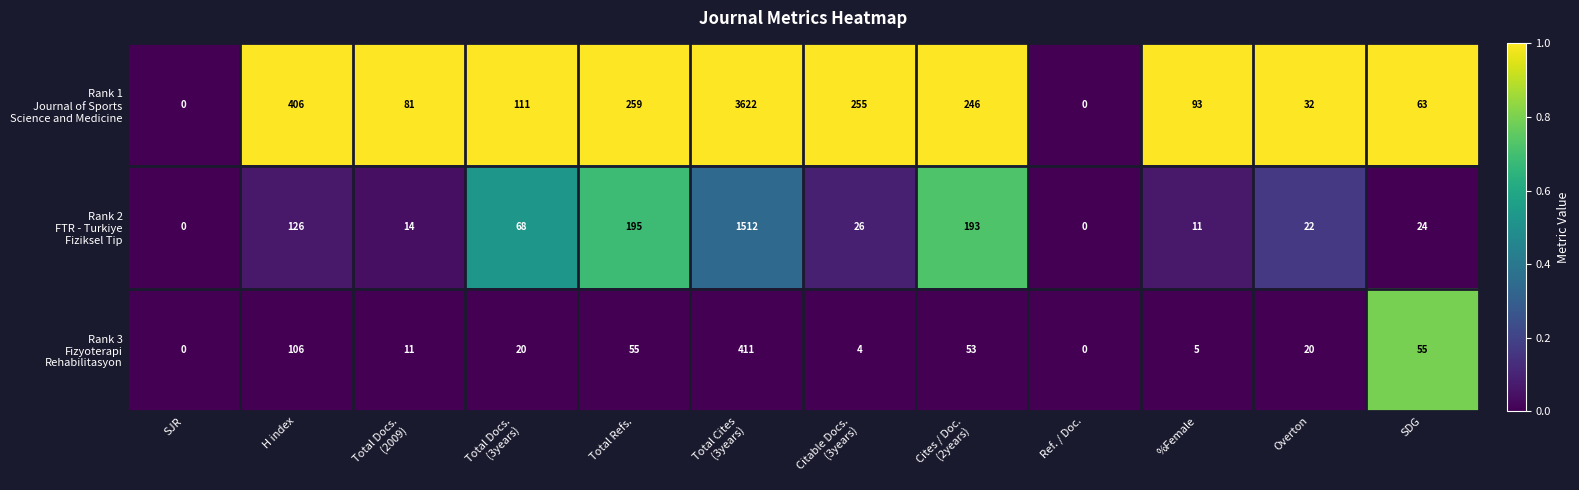

What is the total value across all series at Total Refs.?

509